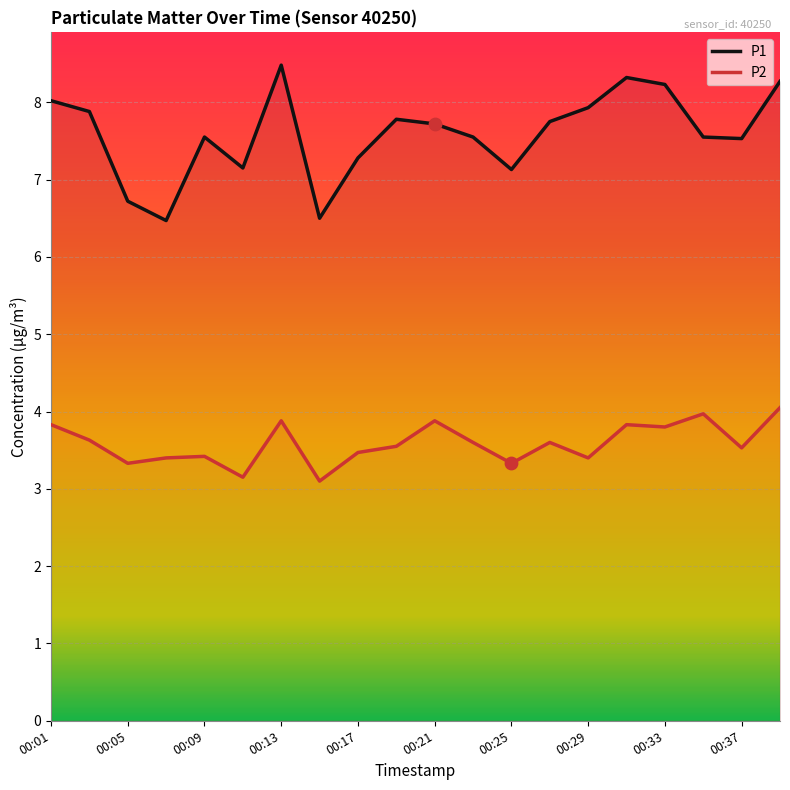

Which series contains the lowest Y value?

P2